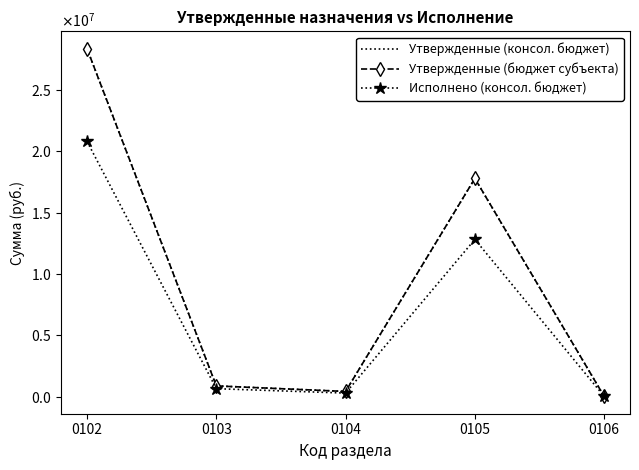

Count the number of categories in the chart.

5